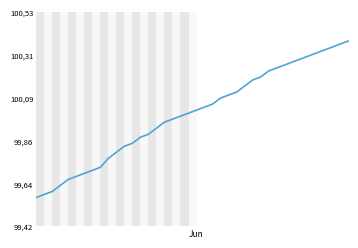

Does the chart have visible grid lines?

Yes